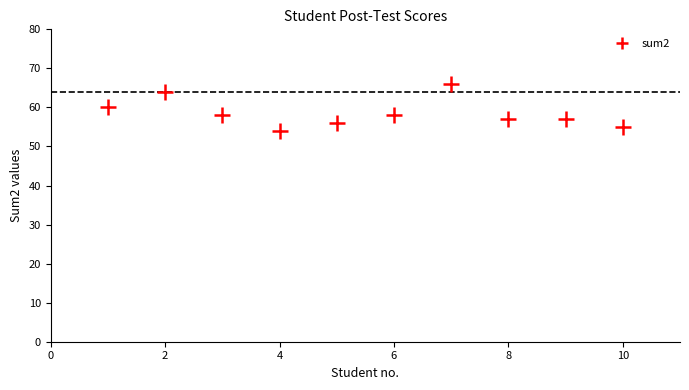

What is the average X value?

6